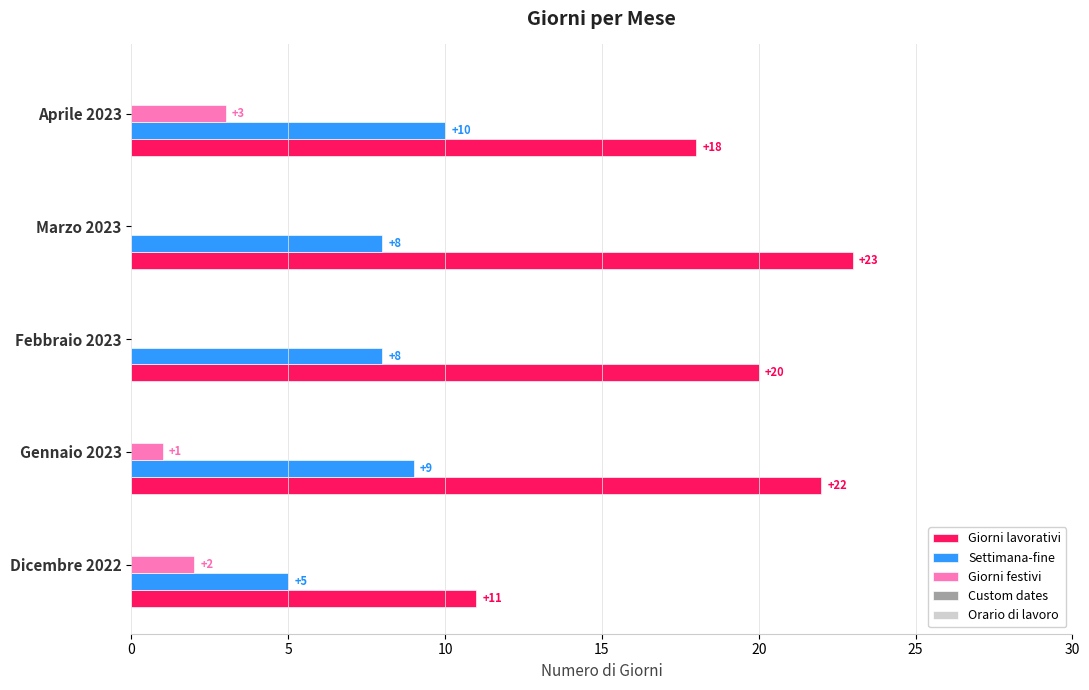

What is the maximum value for Settimana-fine?

10